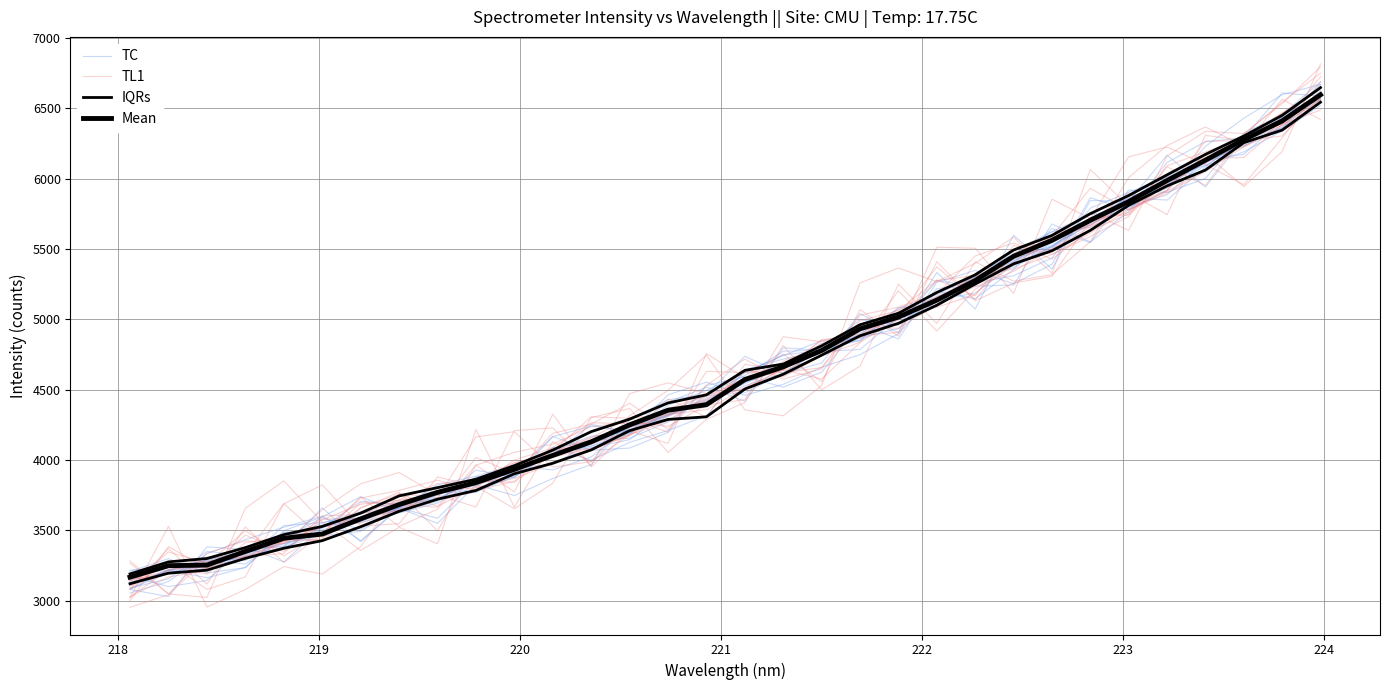

What is the value of the Mean point at the 2nd from the left?

3248.9